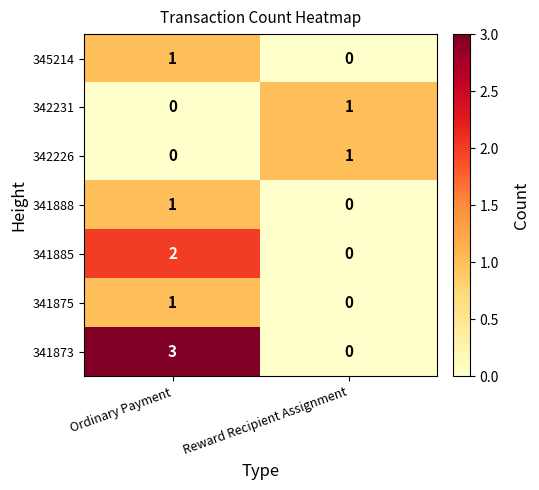

Which series has the largest range (max minus min)?

341873